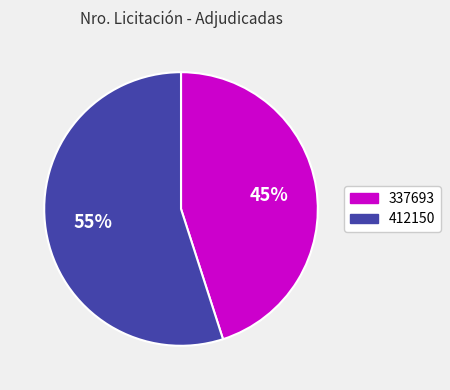

Approximately how many times larger is the value at 337693 compared to 412150?

0.8